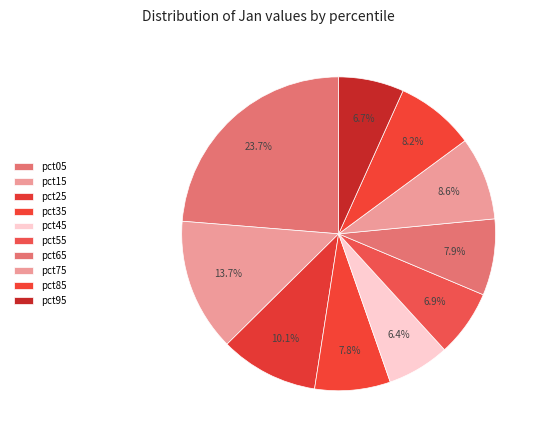

Count the number of slices in the pie.

10